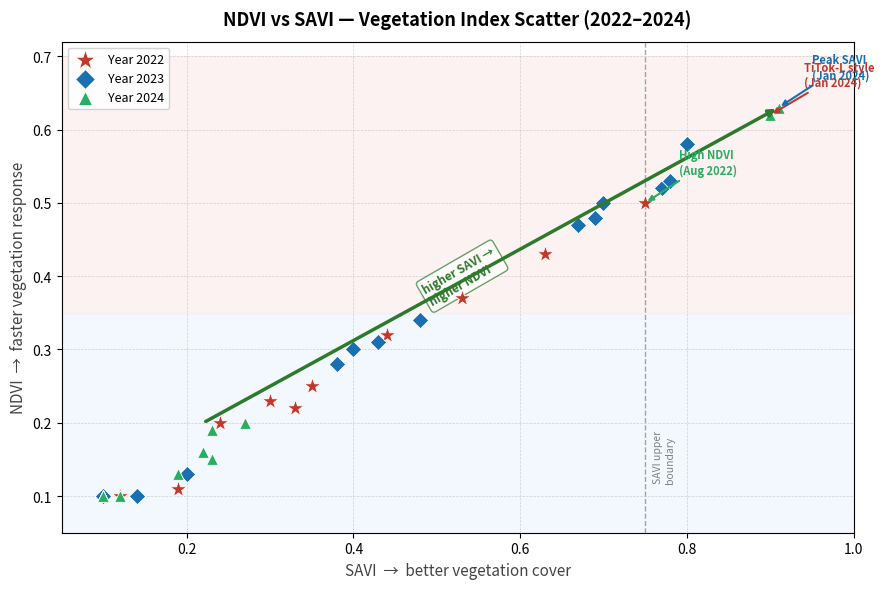

Which series has the widest spread of Y values?

Year 2024